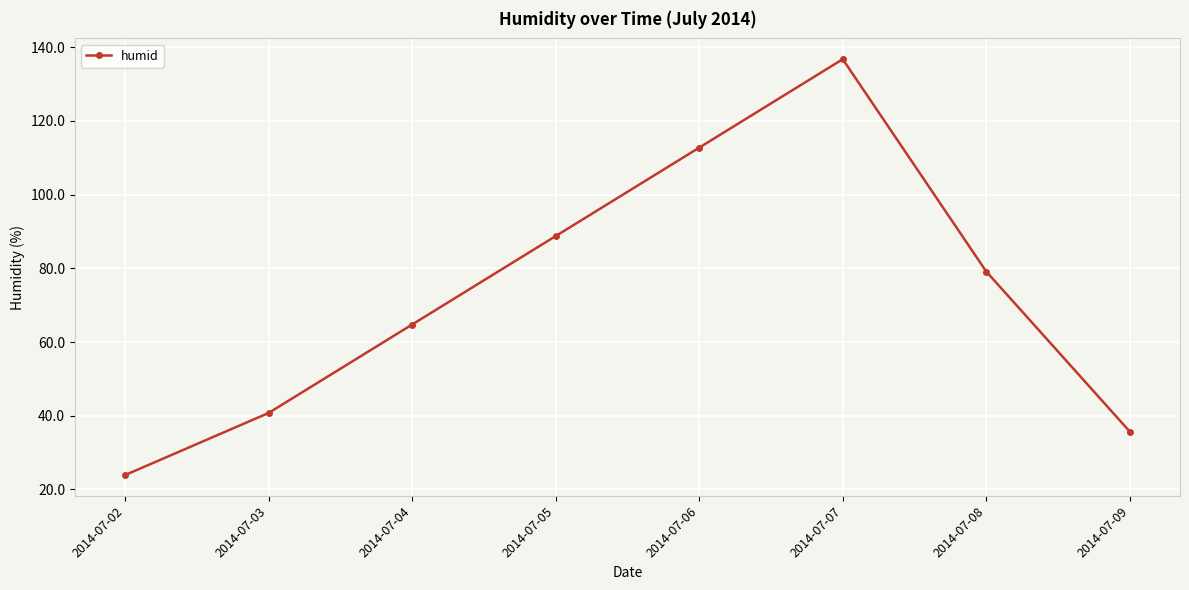

Which category has the lowest value across all series?

2014-07-02